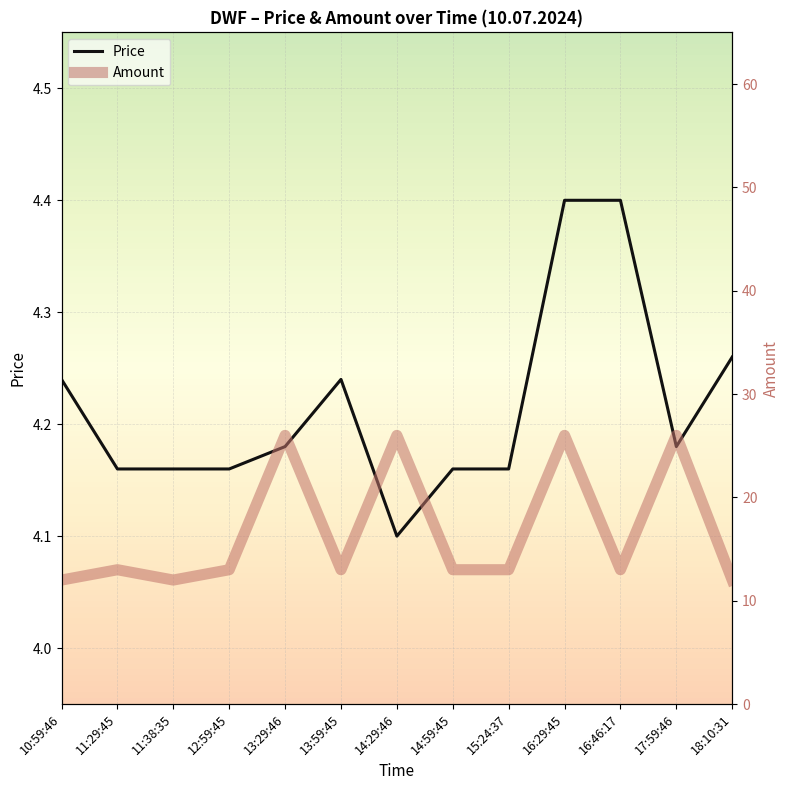

At how many categories does at least one series exceed 10?

13